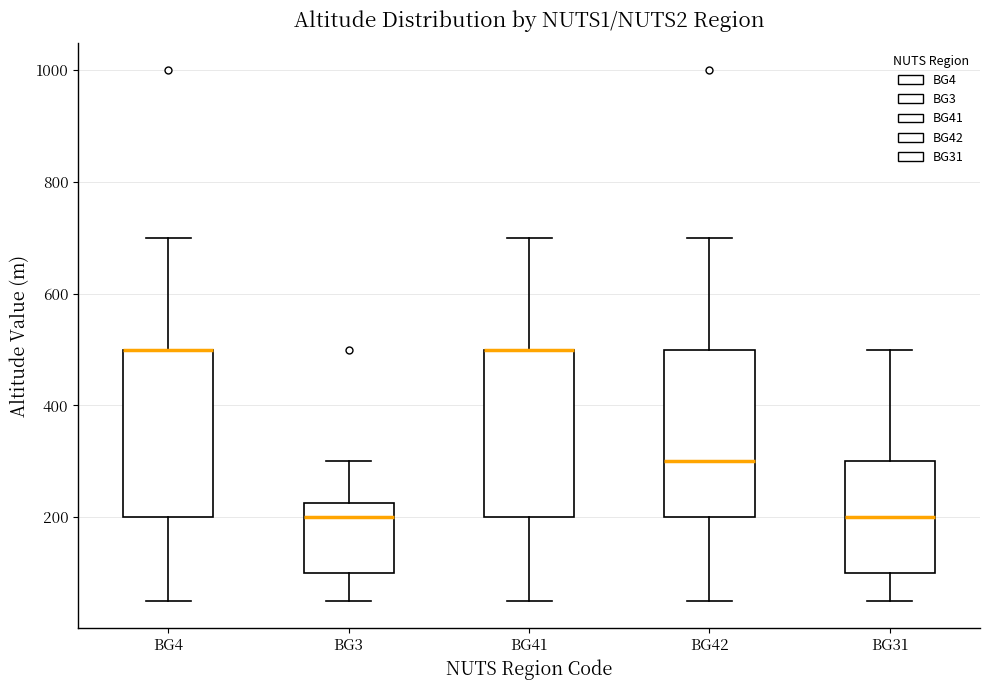

Reading left to right, transcribe this box plot: for each box, give where its median line is, the range the box spans, and where its two whiskers end, as read against the y-axis. The values are not printed on the chart, so give them approximately, as read against the axis.

BG4: median 500 (drawn on the box's upper edge), box 200 to 500, whiskers 60 to 700
BG3: median 200, box 100 to 220, whiskers 60 to 300
BG41: median 500 (drawn on the box's upper edge), box 200 to 500, whiskers 60 to 700
BG42: median 300, box 200 to 500, whiskers 60 to 700
BG31: median 200, box 100 to 300, whiskers 60 to 500